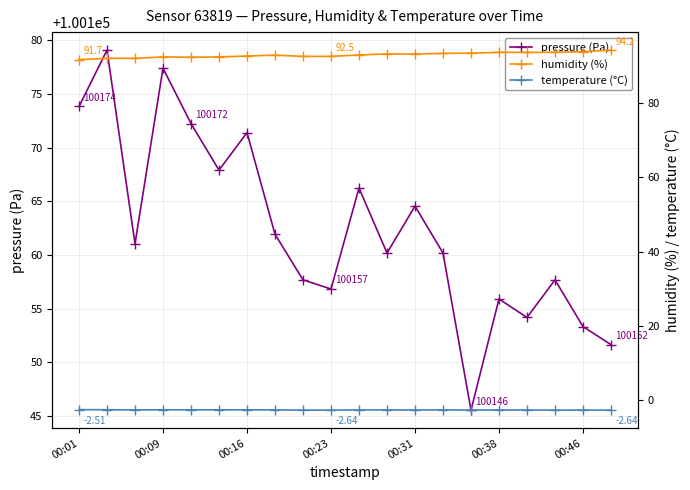

Is it true that pressure (Pa) equals 100156.8 at 00:23?

True